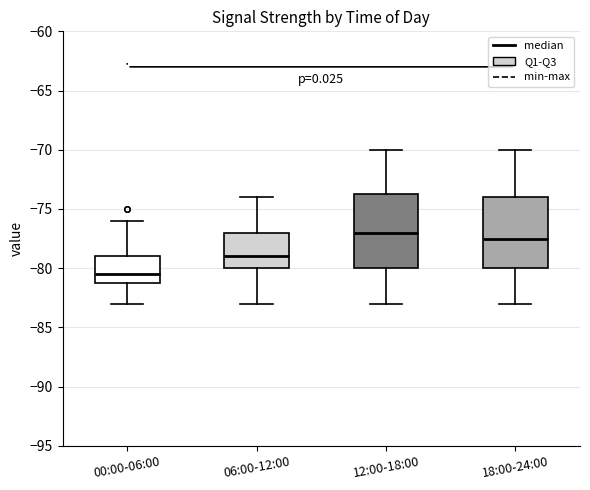

Reading left to right, transcribe this box plot: for each box, give where its median line is, the range the box spans, and where its two whiskers end, as read against the y-axis. The values are not printed on the chart, so give them approximately, as read against the axis.

00:00-06:00: median -80.5, box -81.0 to -79.0, whiskers -83.0 to -76.0
06:00-12:00: median -79.0, box -80.0 to -77.0, whiskers -83.0 to -74.0
12:00-18:00: median -77.0, box -80.0 to -73.5, whiskers -83.0 to -70.0
18:00-24:00: median -77.5, box -80.0 to -74.0, whiskers -83.0 to -70.0